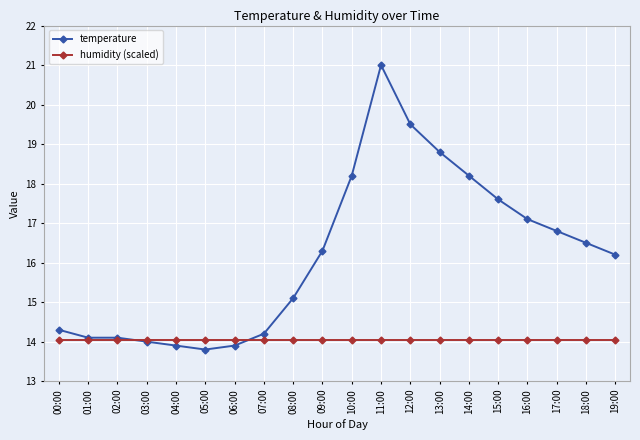

Is it true that temperature equals 3.5 at 06:00?

False